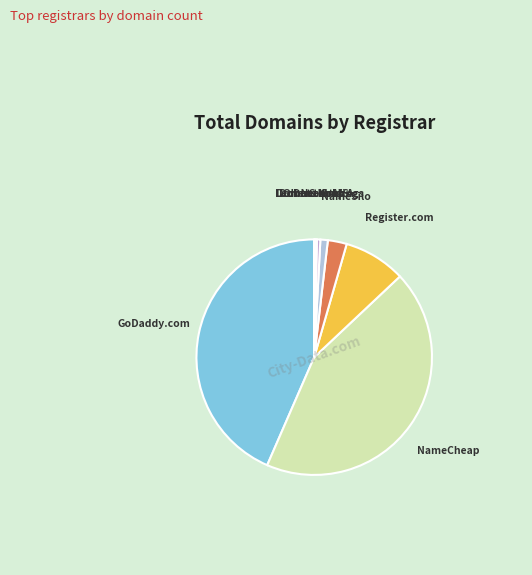

To the nearest percent, what is the difference between the largest and smallest slice percentages?

43%